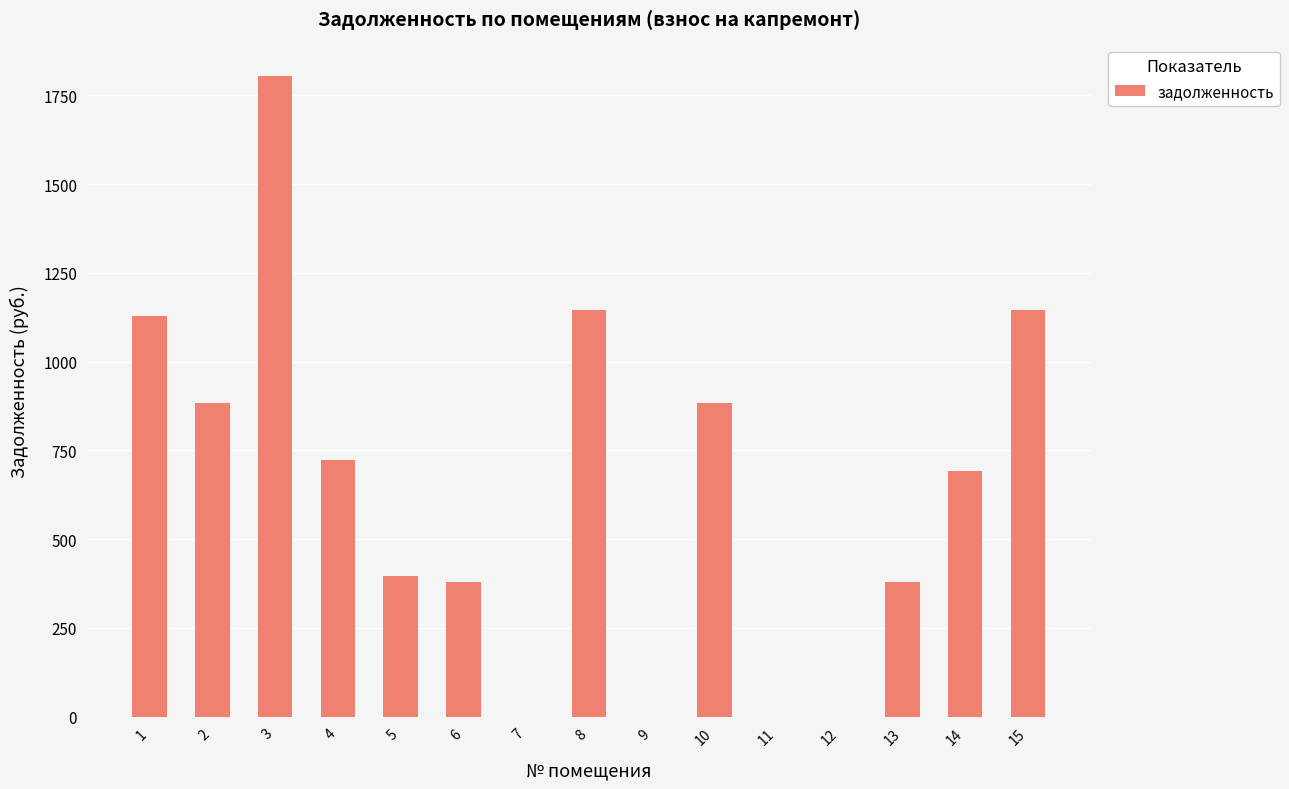

What is the sum of the values at 1 and 8?

2274.1